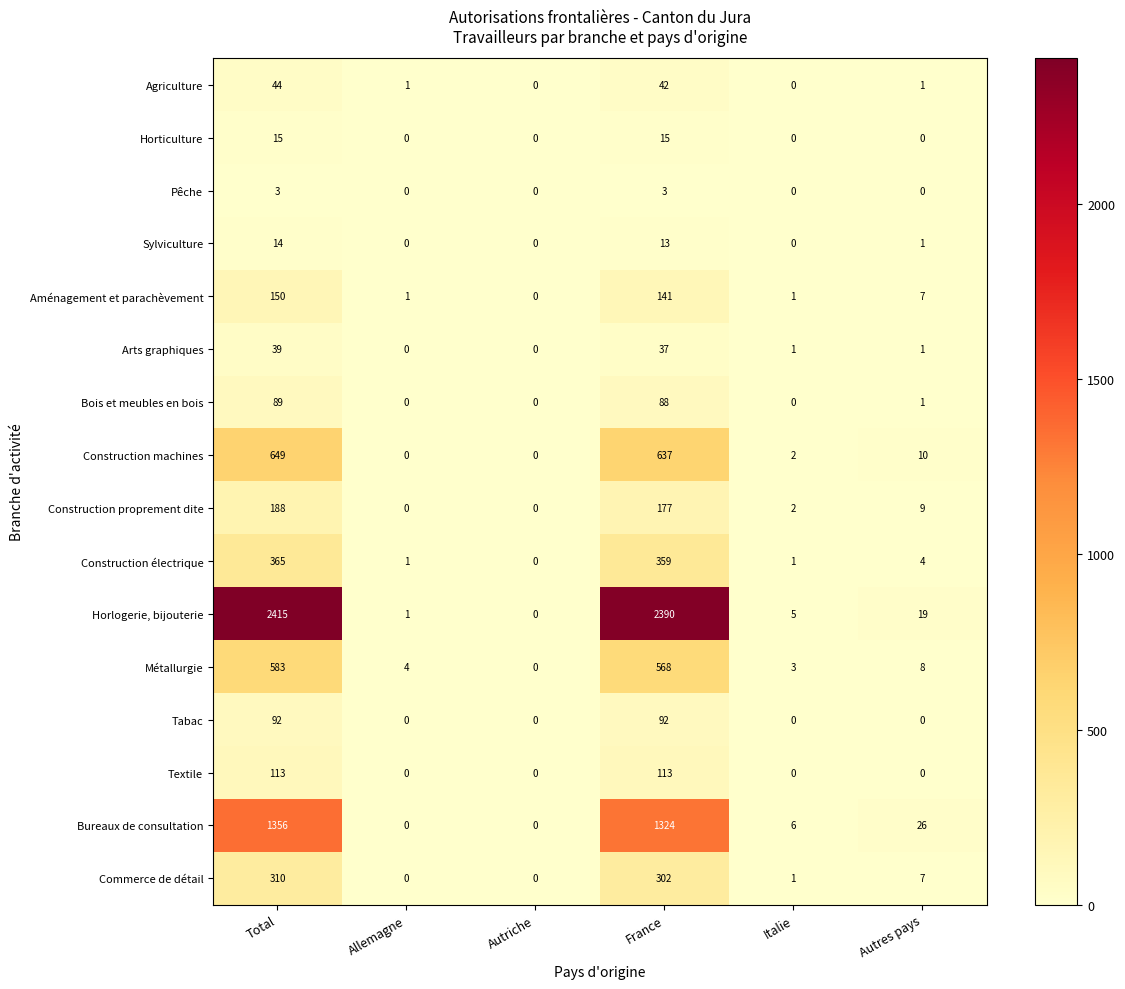

What is the average value of the Agriculture series?

15